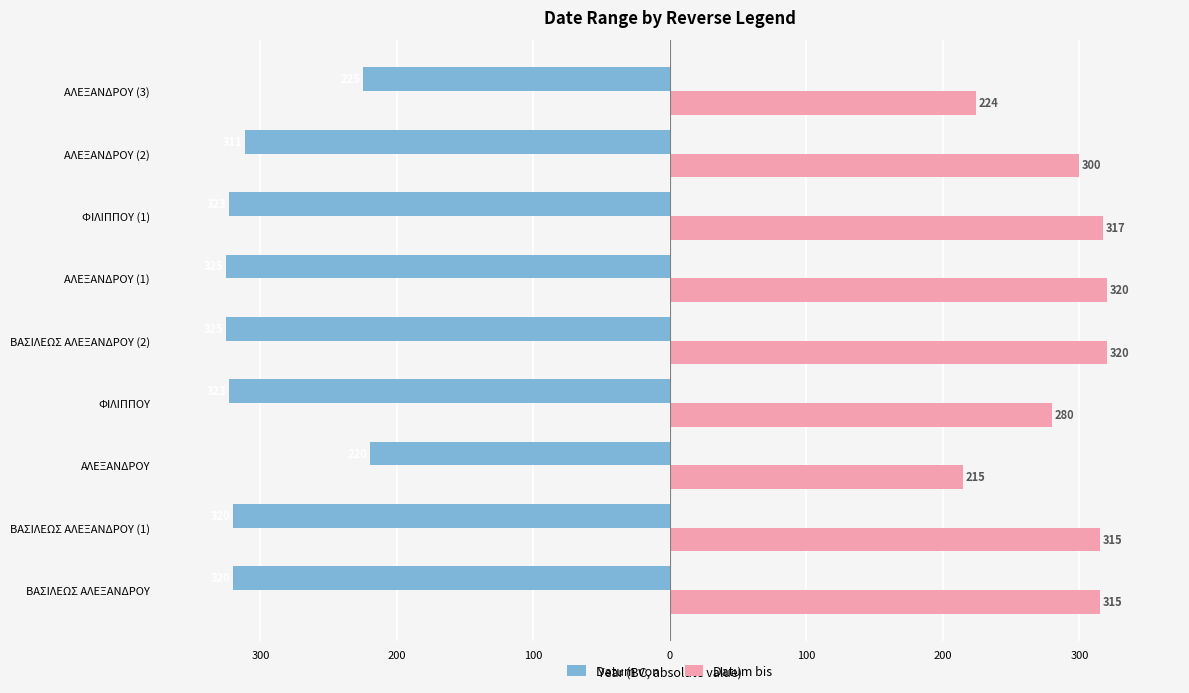

What are all the series names shown in the legend?

Datum von, Datum bis